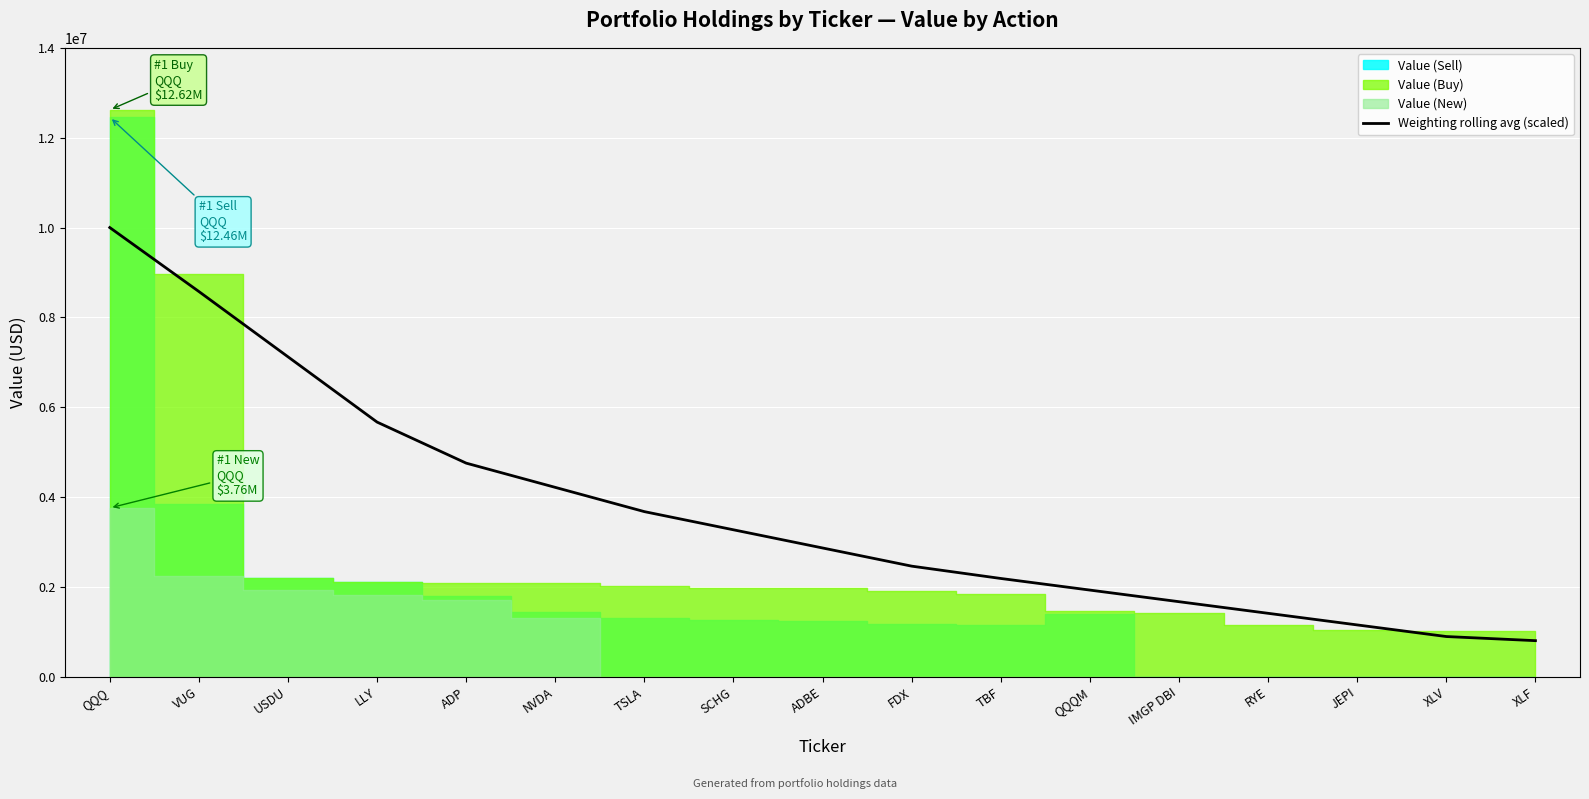

Reading right to left, what are all the values shown in this chart?

805051.3	896803.5	1155288.1	1413772.7	1672257.3	1930741.9	2189226.5	2463496.4	2867995.3	3272494.1	3676992.9	4216653.5	4756314.1	5669889.5	7123125.5	8576361.5	10000000.0